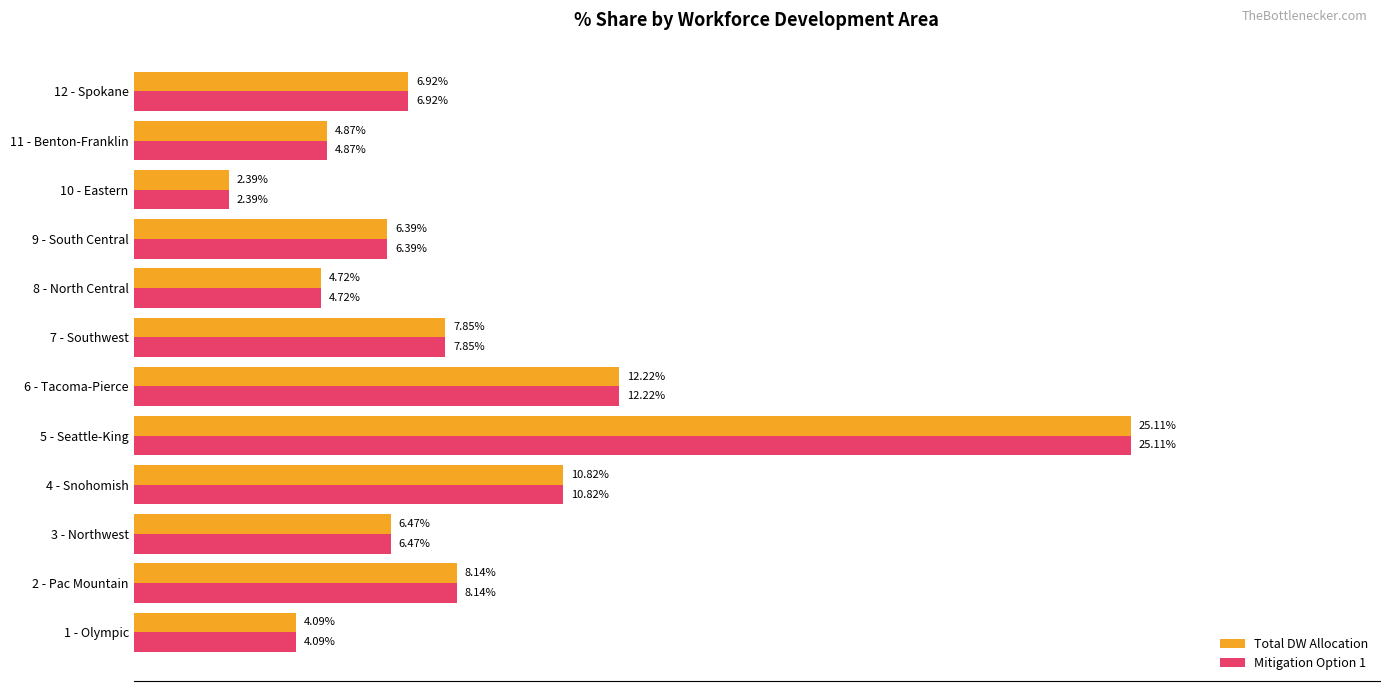

What are all the series names shown in the legend?

Total DW Allocation, Mitigation Option 1